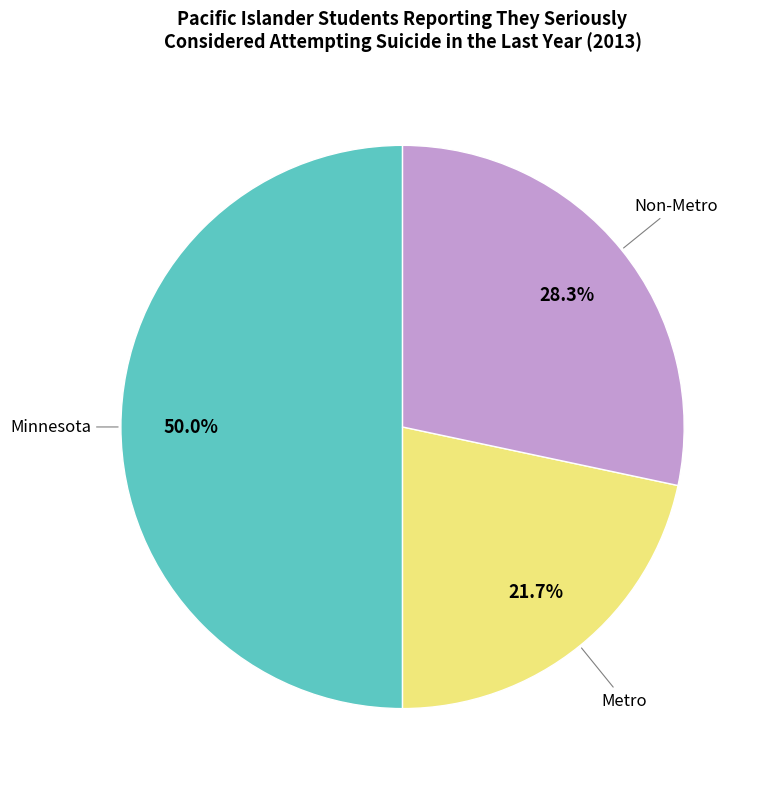

Rank the categories by value from highest to lowest.

Minnesota, Non-Metro, Metro